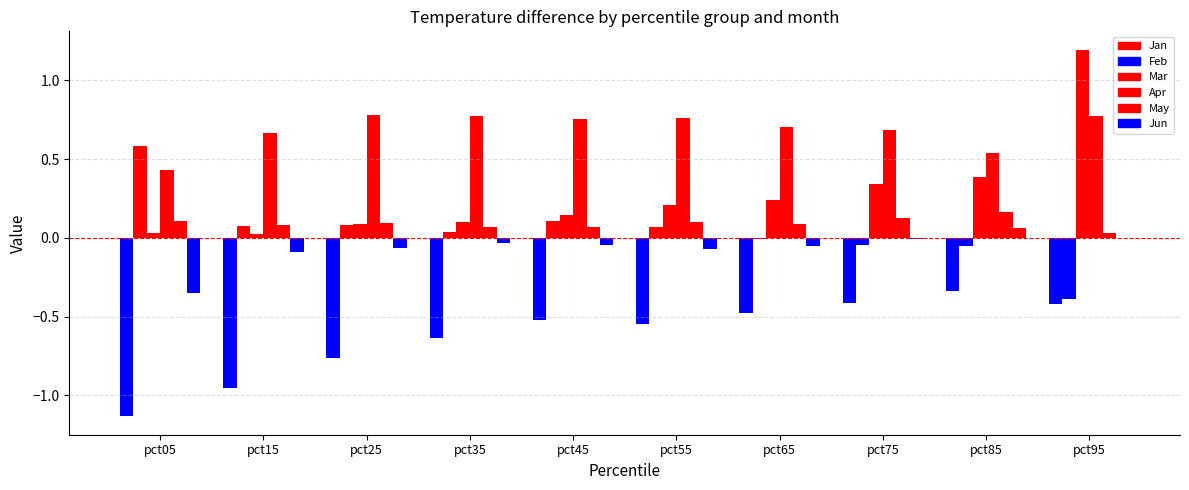

Are the bars grouped side by side (vs. stacked)?

Yes